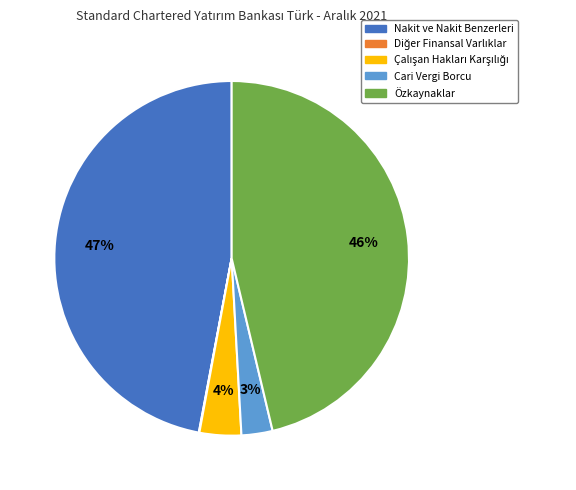

Which category has the biggest portion of the pie?

Nakit ve Nakit Benzerleri